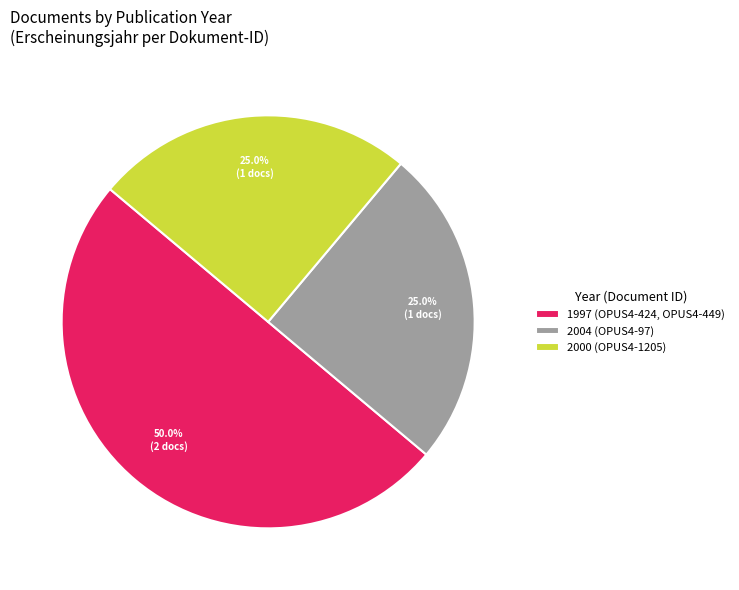

What is the ratio of the value at 2000 (OPUS4-1205) to the value at 2004 (OPUS4-97)?

1.0